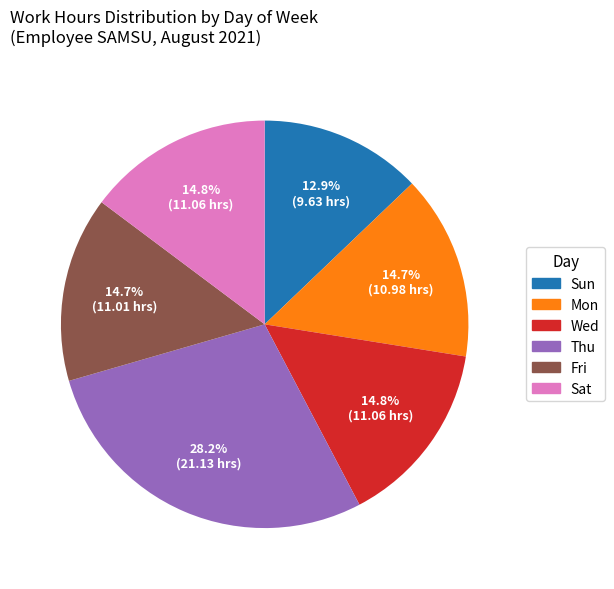

Which has a higher value, Thu or Wed?

Thu